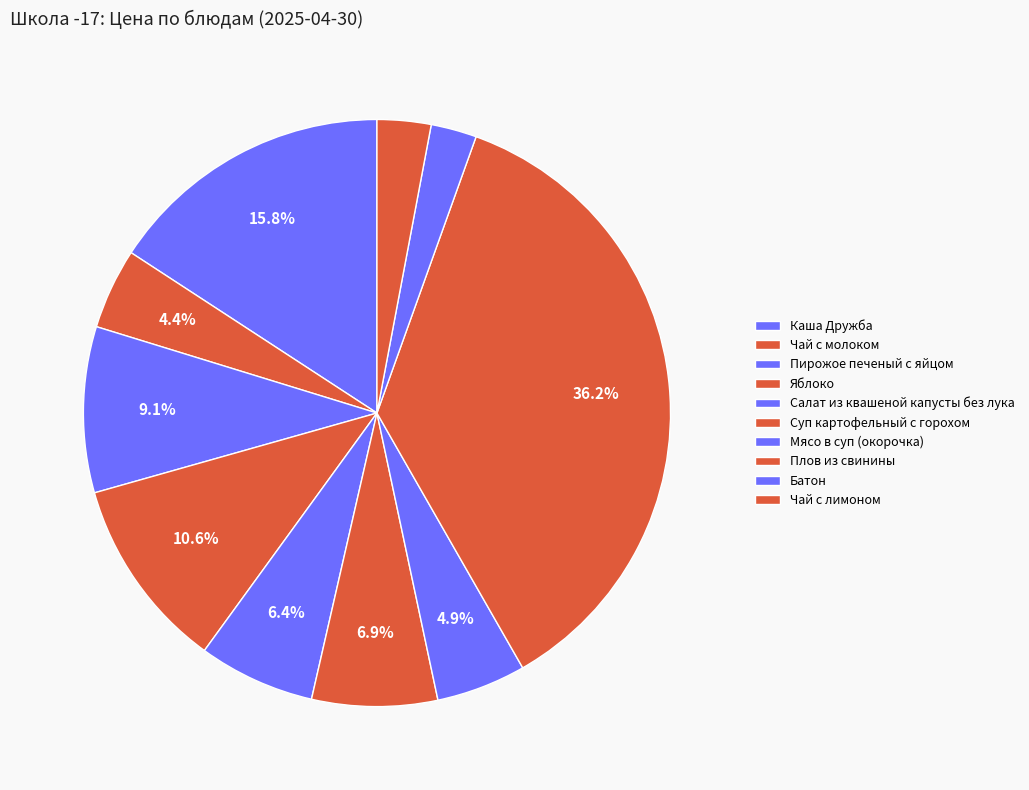

To the nearest percent, what percentage of the pie is Чай с молоком?

4%